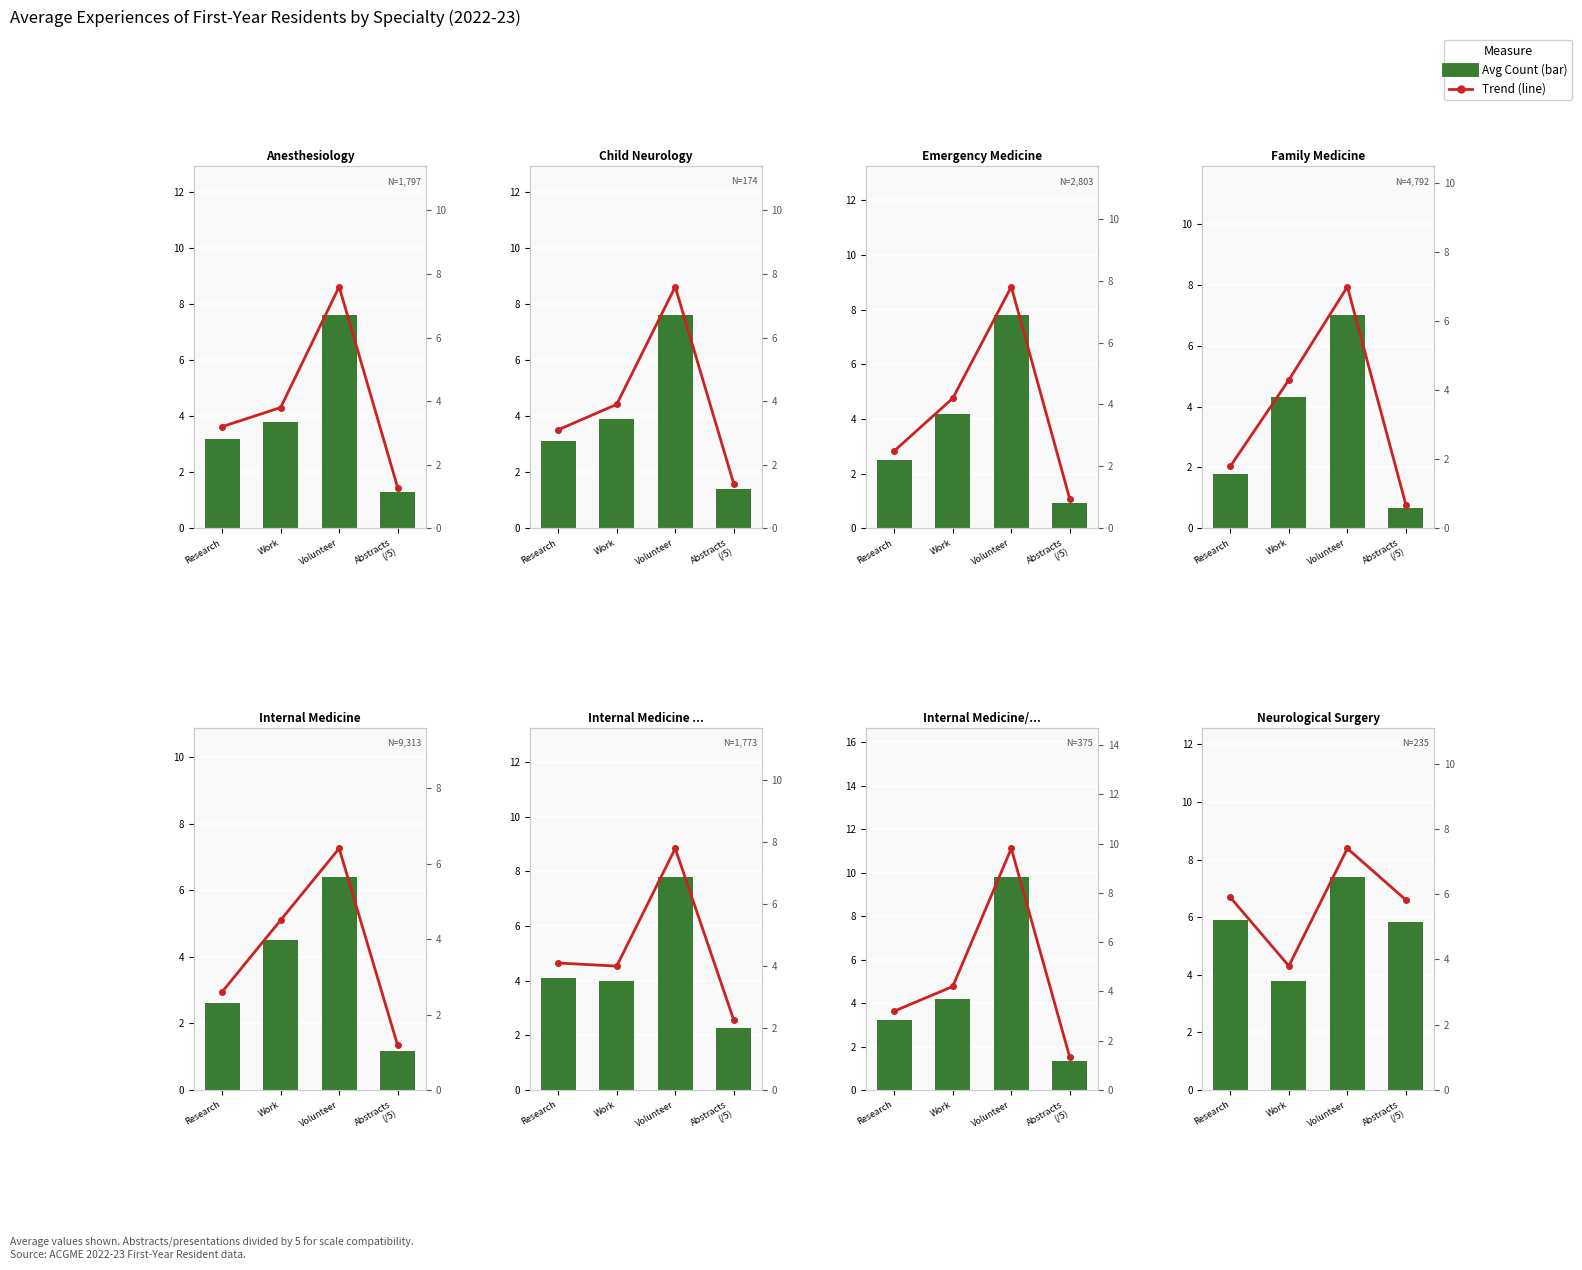

The value of Avg Count (scaled) at Work is 2.1. True or false?

False